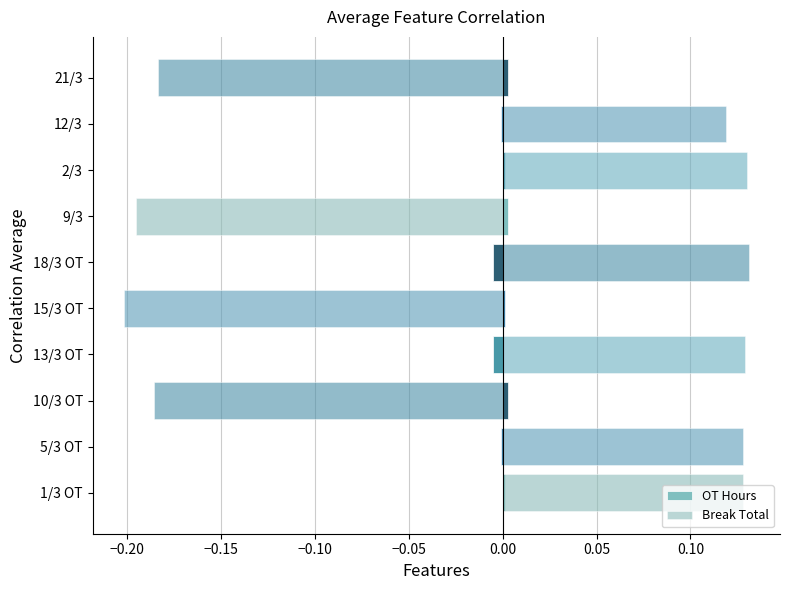

How many bars are there in each group?

2